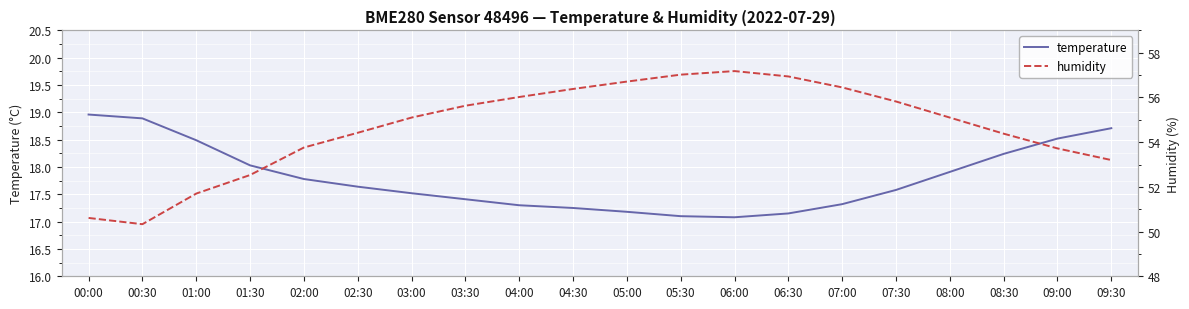

Which has a higher value, 06:00 or 00:30?

00:30